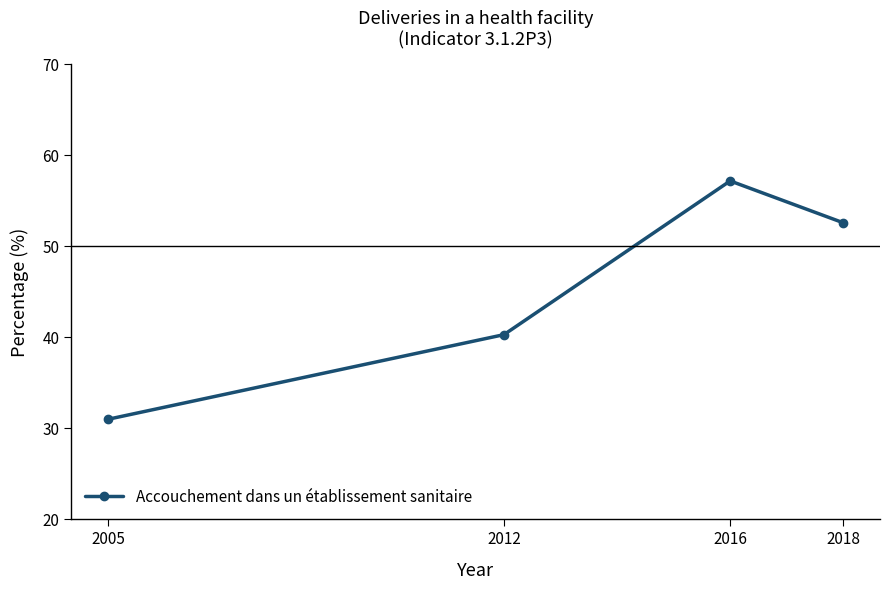

Which label corresponds to the largest value in the chart?

2016